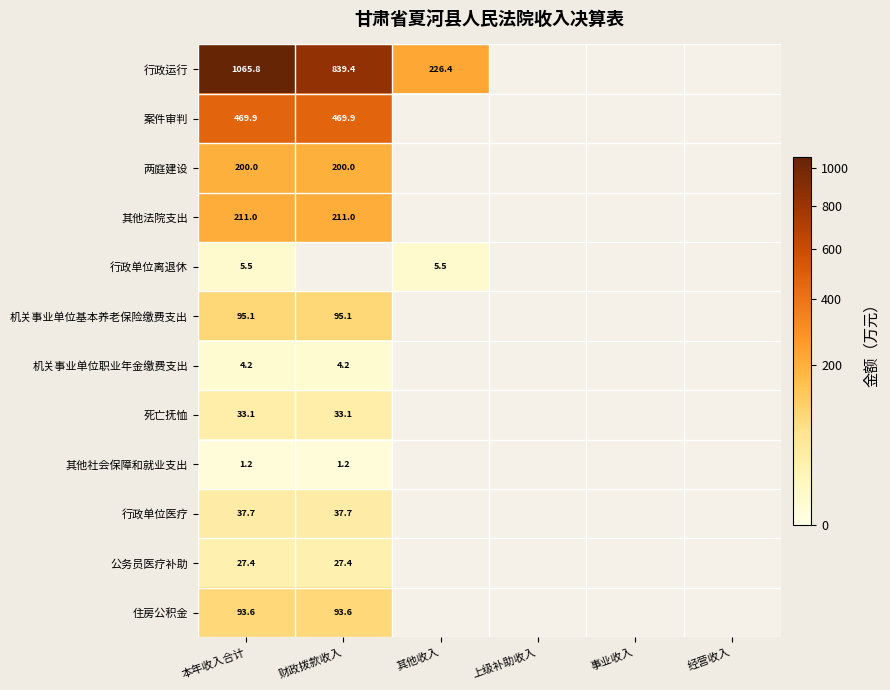

How many values in 公务员医疗补助 are above zero?

2